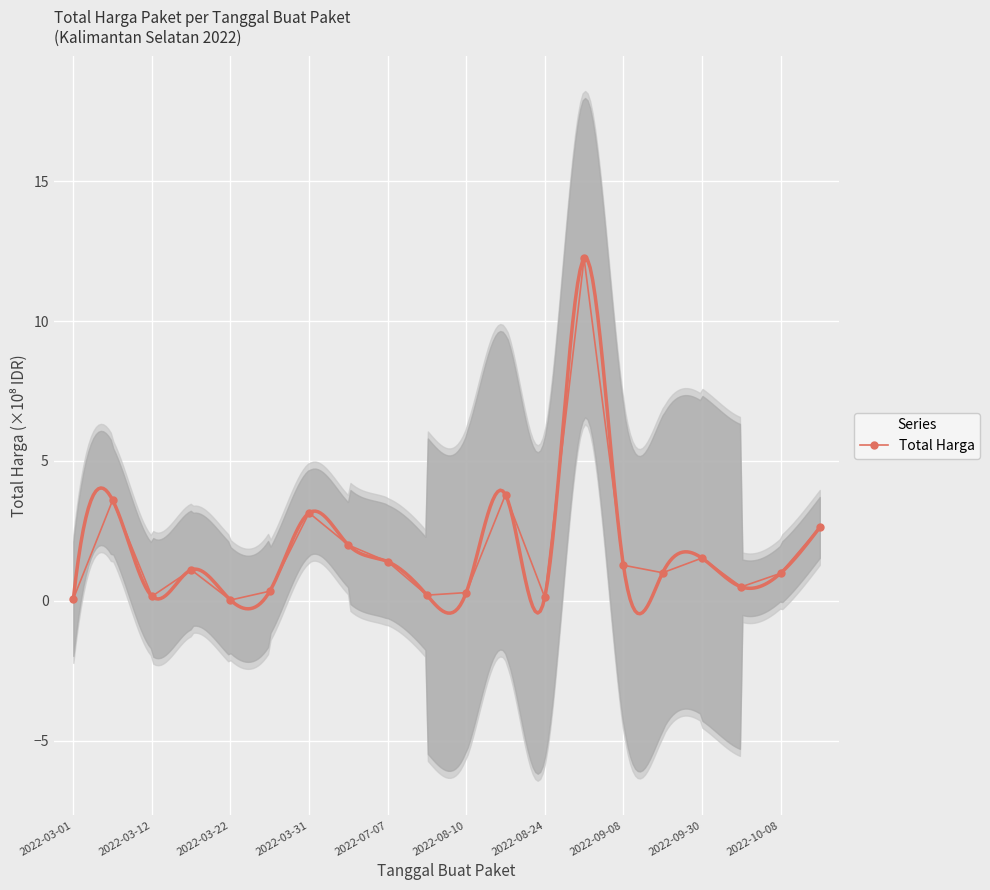

True or false: Total Harga has more than 1 points higher than both neighbors.

True